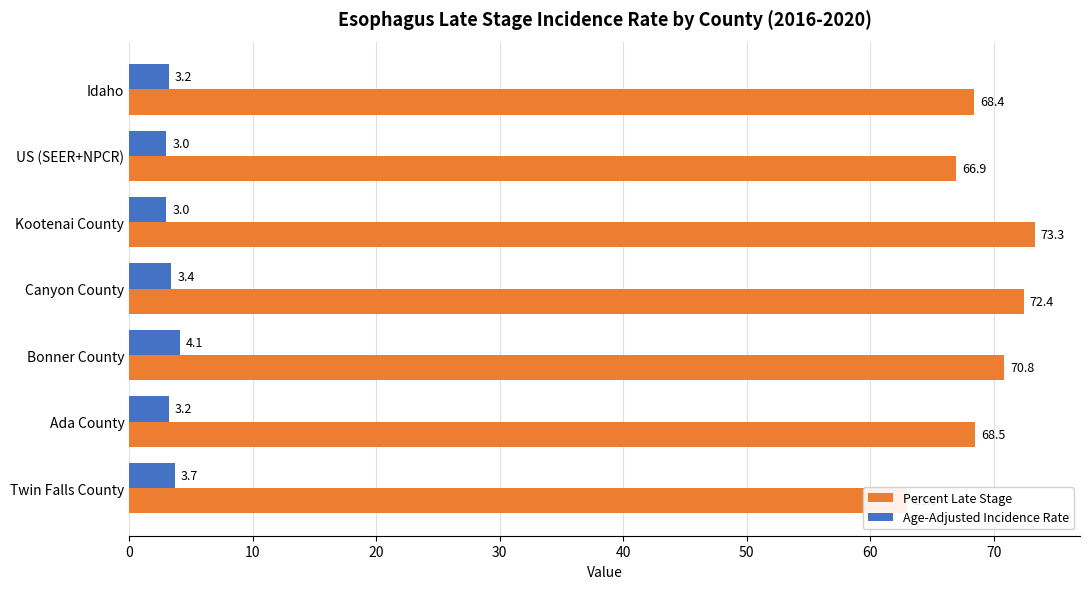

At how many categories does at least one series exceed 62?

7